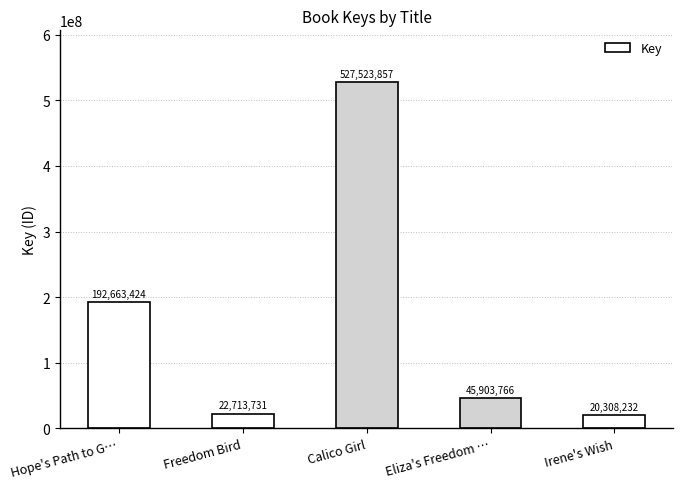

Approximately how many times larger is the value at Freedom Bird compared to Eliza's Freedom …?

0.5